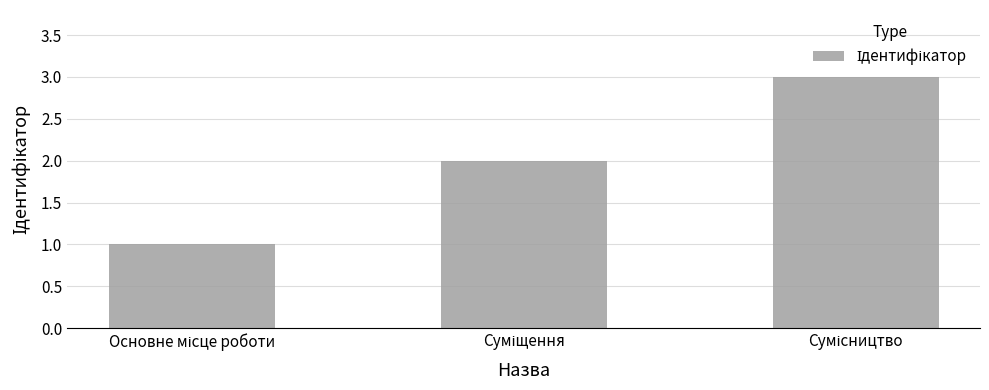

Does the chart contain stacked bars?

No